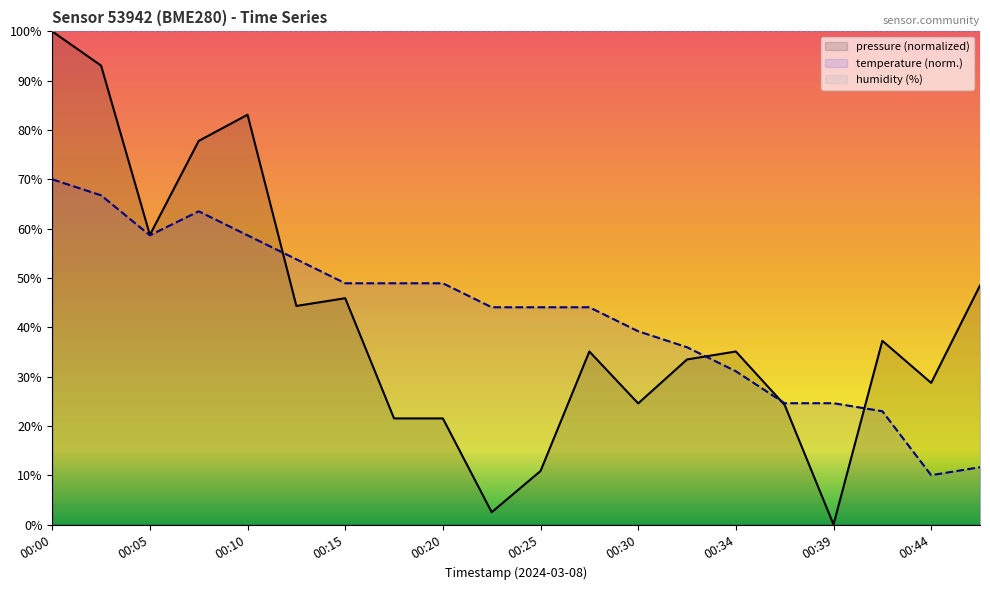

Between which two adjacent categories do temperature and pressure first intersect?

00:10 and 00:12